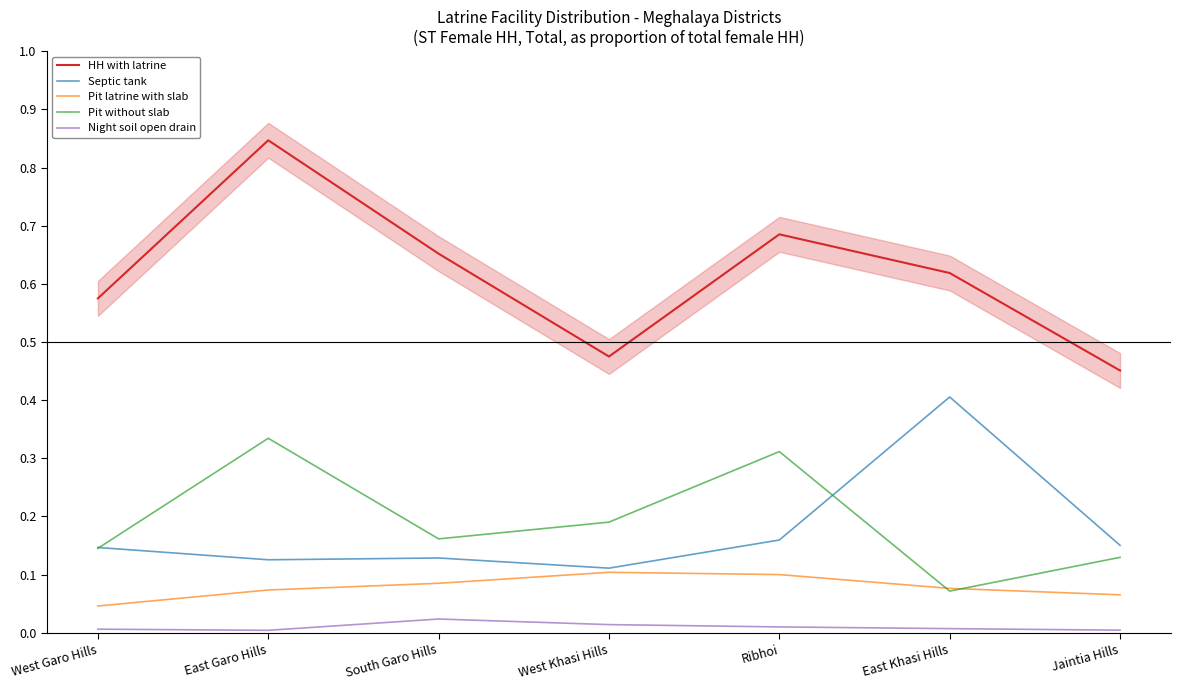

What is the difference between the second highest and second lowest values in the Pit without slab series?

0.2